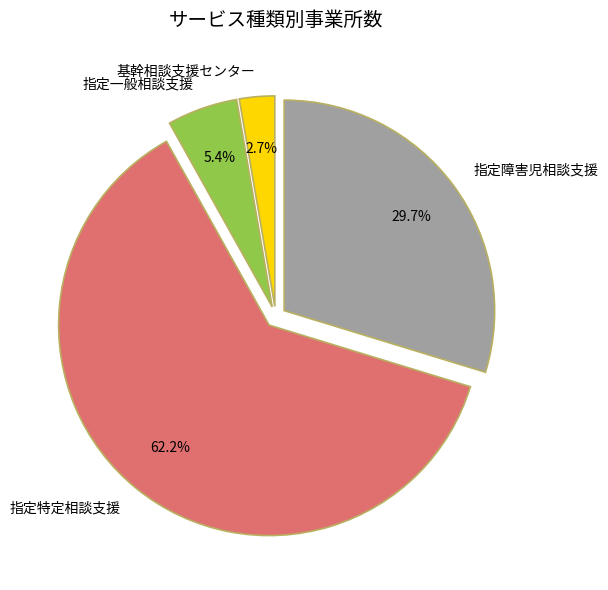

What is the majority slice?

指定特定相談支援